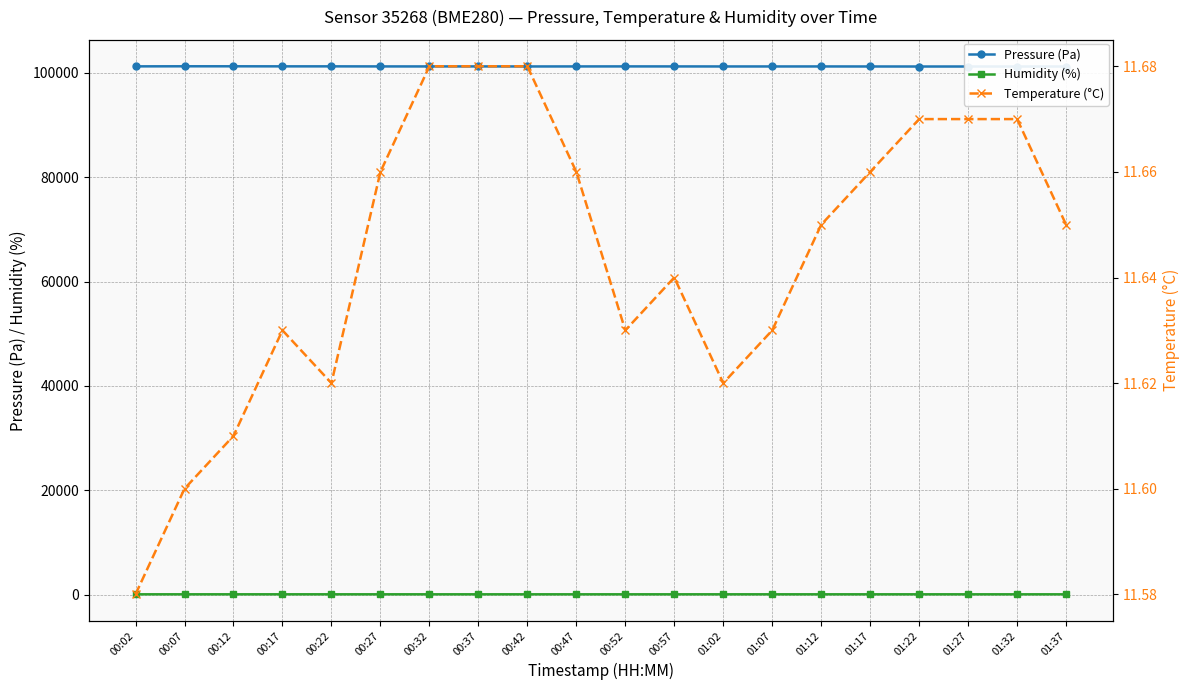

What is the difference between the Pressure (Pa) values at 00:17 and 00:52?

10.1